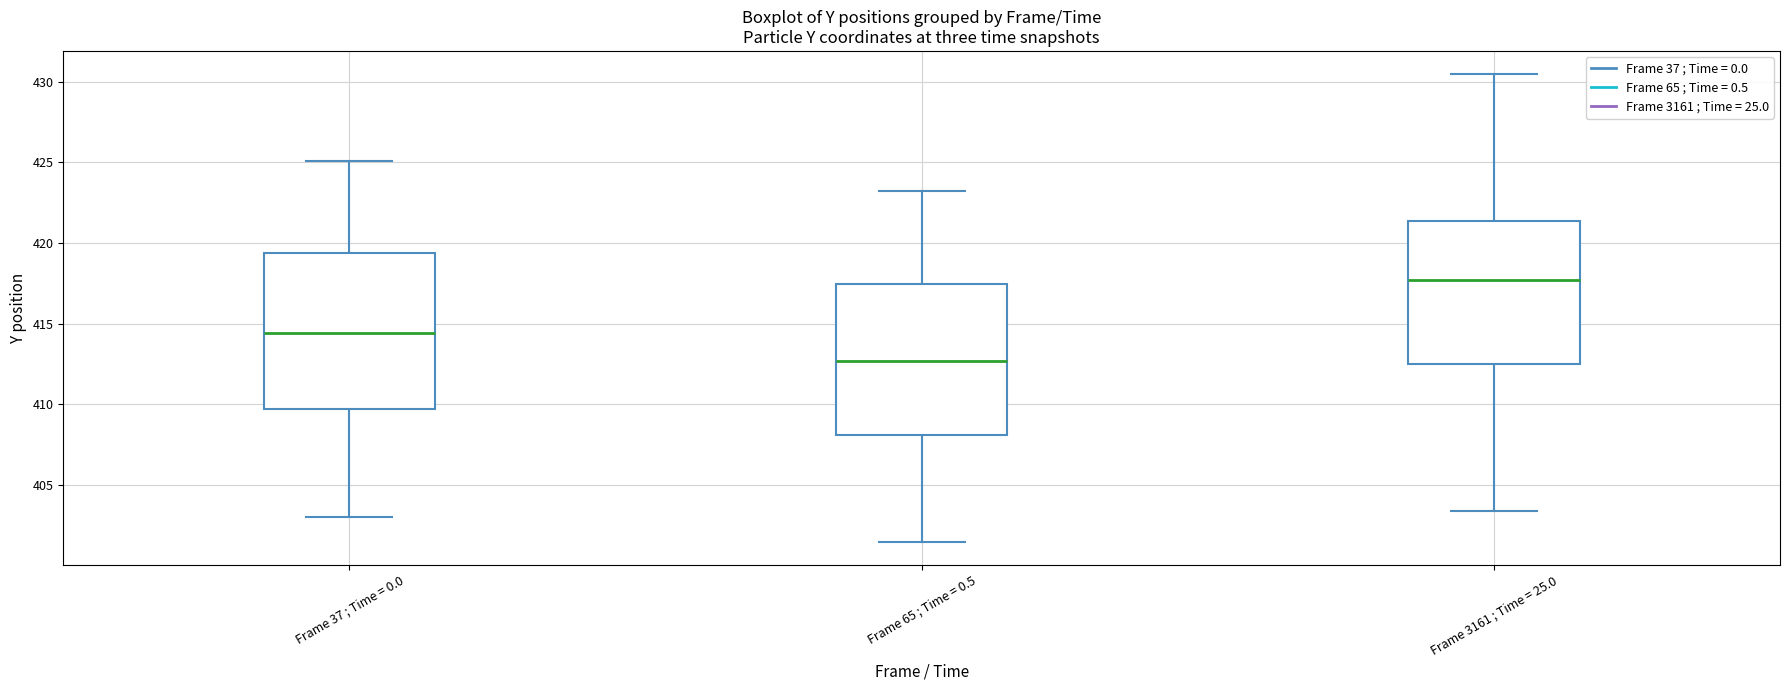

Where is the lower edge of the box for Frame 37 ; Time = 0.0 on the y-axis? The values are not printed on the chart, so give them approximately, as read against the axis.

409.5